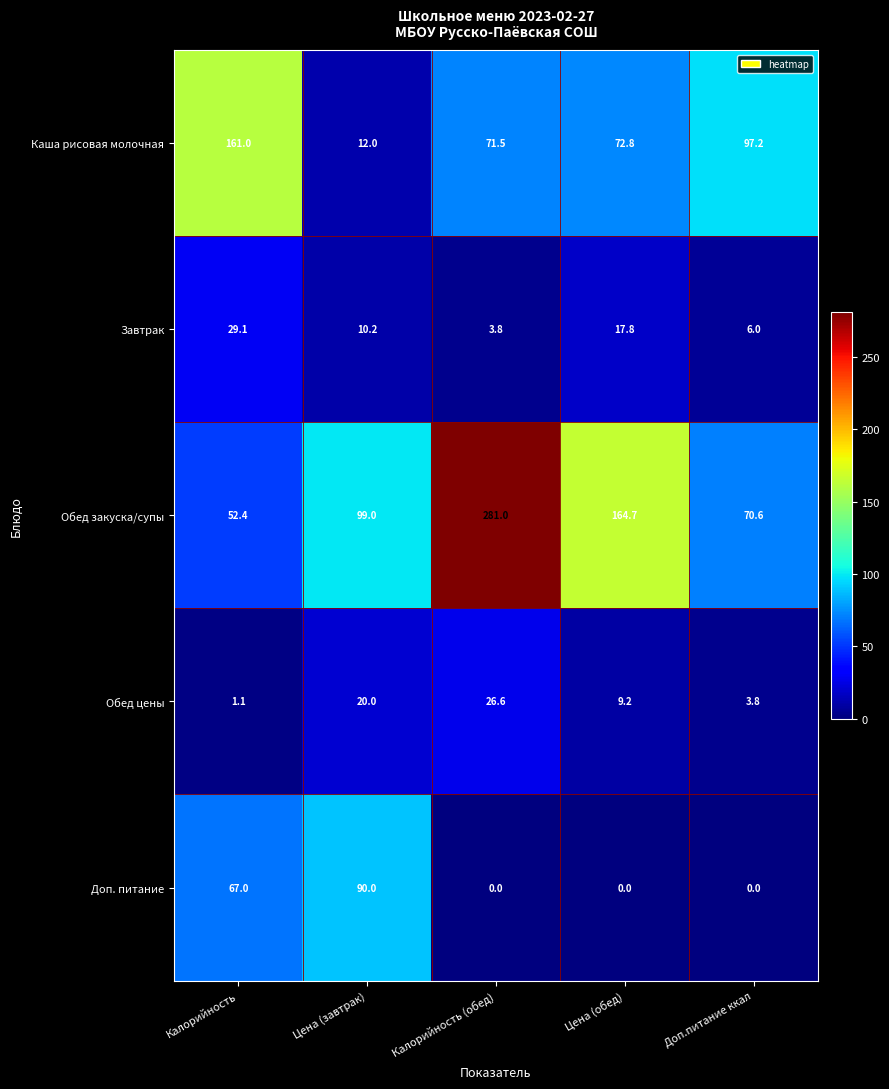

Is the value of Доп. питание at Калорийность (обед) greater than the value of Обед цены at Цена (обед)?

No